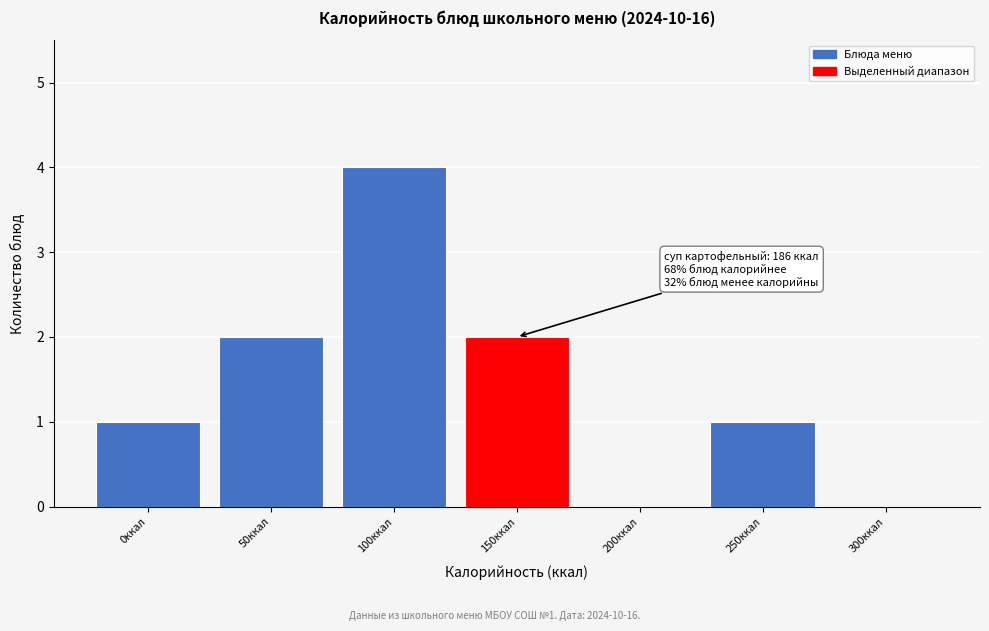

Reading right to left, what are all the values shown in this chart?

300ккал=0	250ккал=1	200ккал=0	150ккал=2	100ккал=4	50ккал=2	0ккал=1